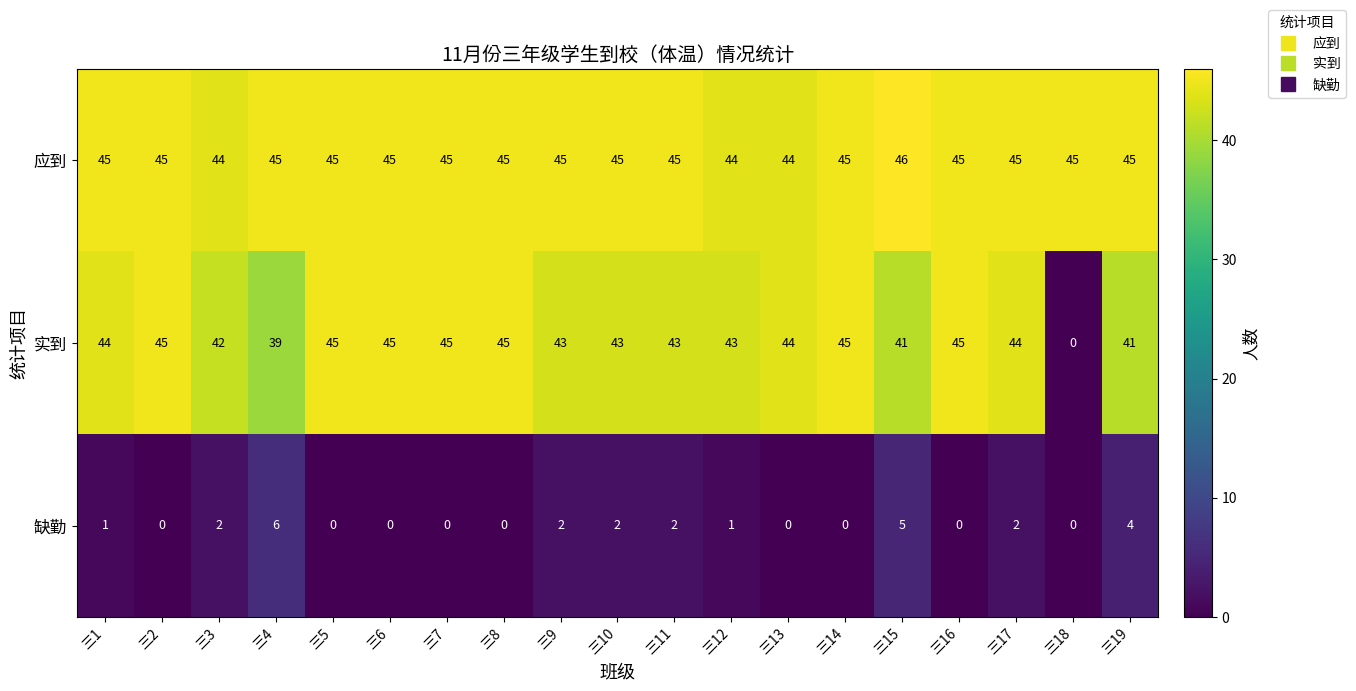

What is the maximum value for 实到?

45